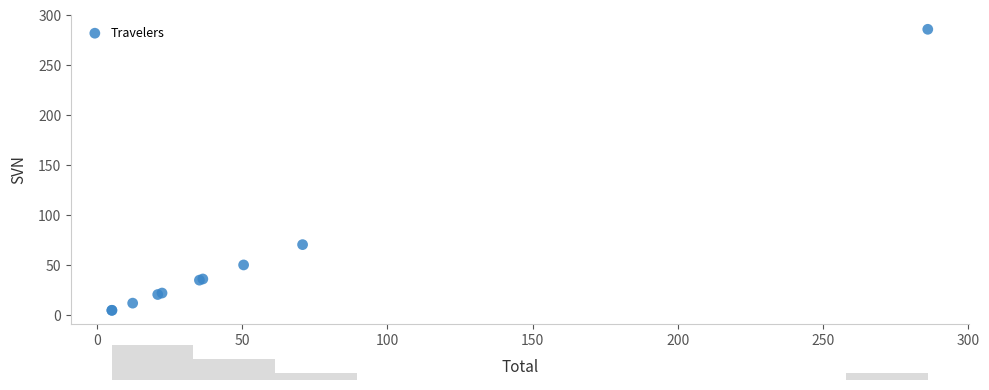

What Y value in the scatter plot is closest to 145?

70.8